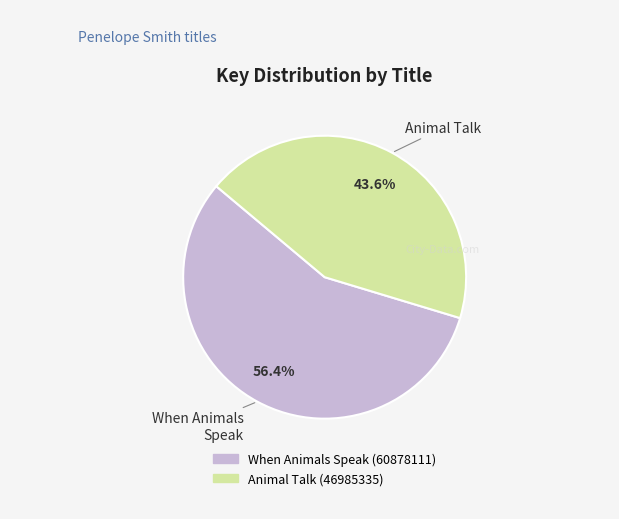

What percentage is the When Animals Speak (60878111) slice, to the nearest percent?

56%